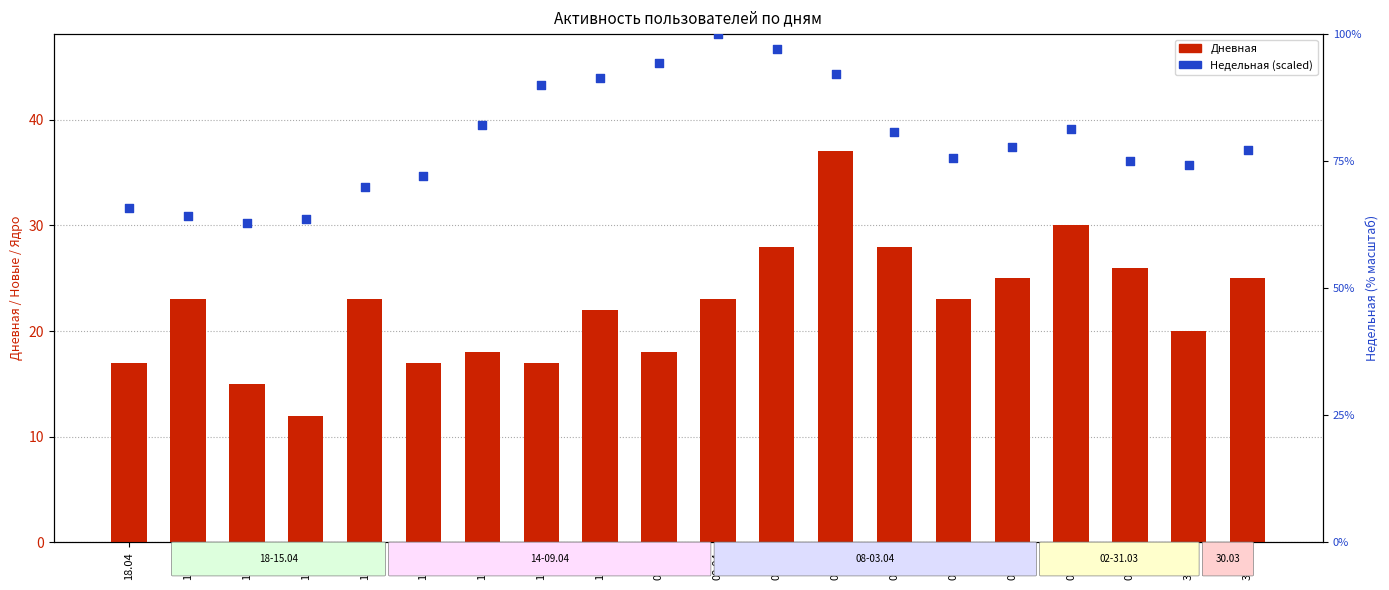

At which category is the sum across all series the highest?

06.04